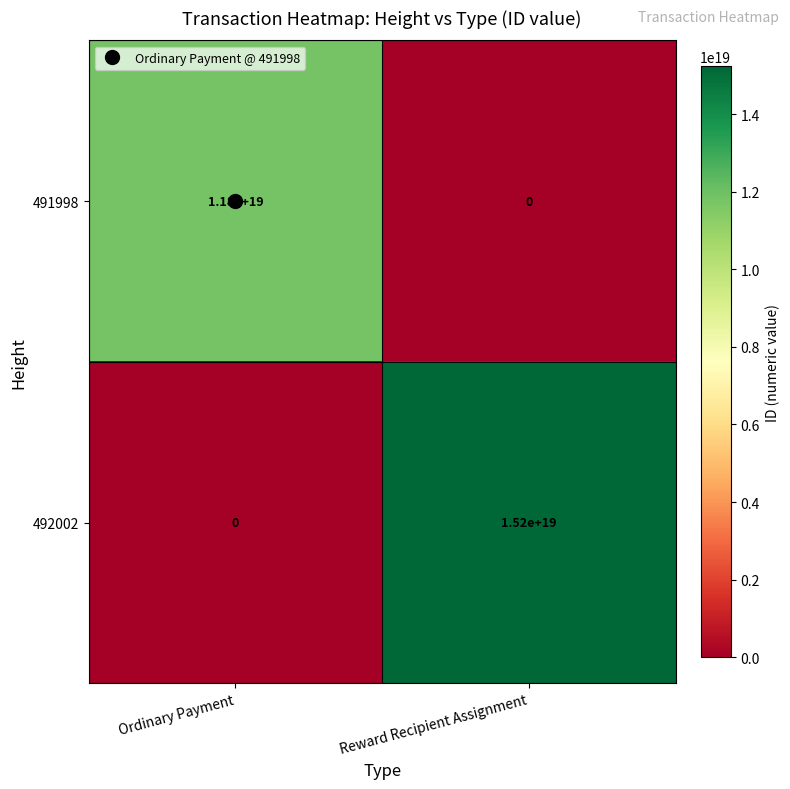

At which label is 491998 closest to 5900000000000000000?

Ordinary Payment